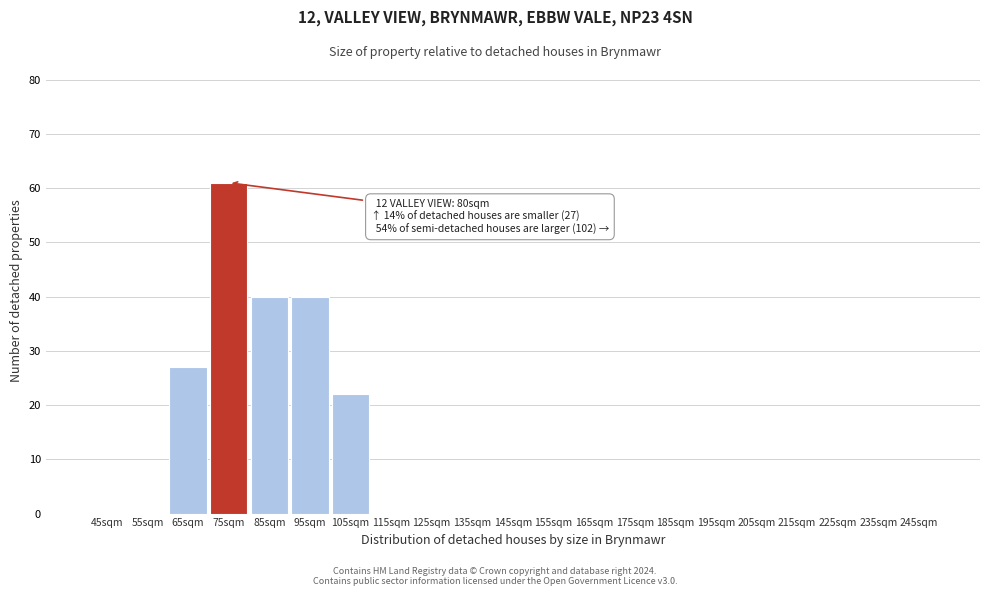

Reading right to left, transcribe all the data shown in this chart.

245sqm=0	235sqm=0	225sqm=0	215sqm=0	205sqm=0	195sqm=0	185sqm=0	175sqm=0	165sqm=0	155sqm=0	145sqm=0	135sqm=0	125sqm=0	115sqm=0	105sqm=22	95sqm=40	85sqm=40	75sqm=61	65sqm=27	55sqm=0	45sqm=0